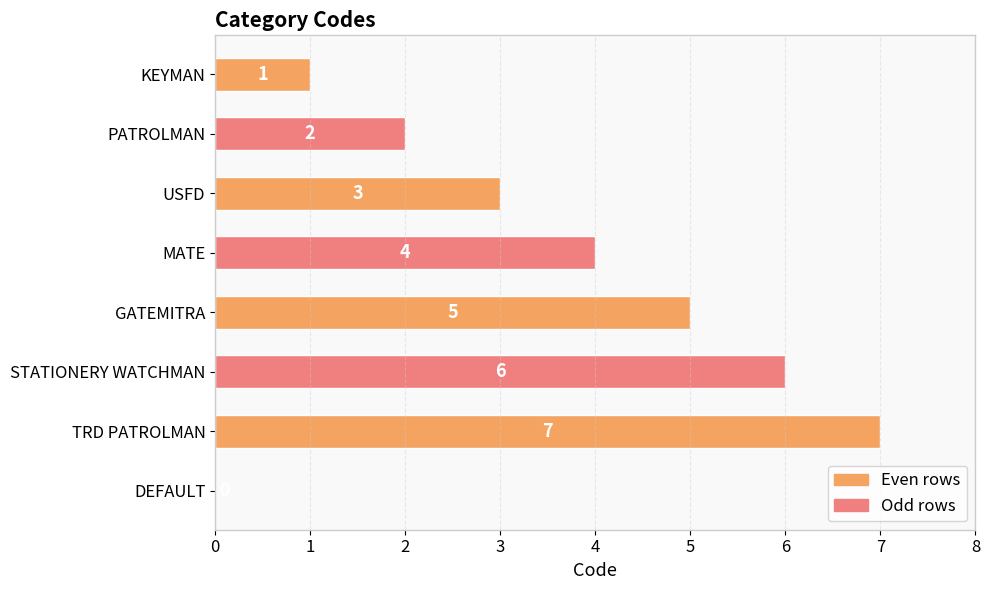

What is the change in value from USFD to GATEMITRA?

+2